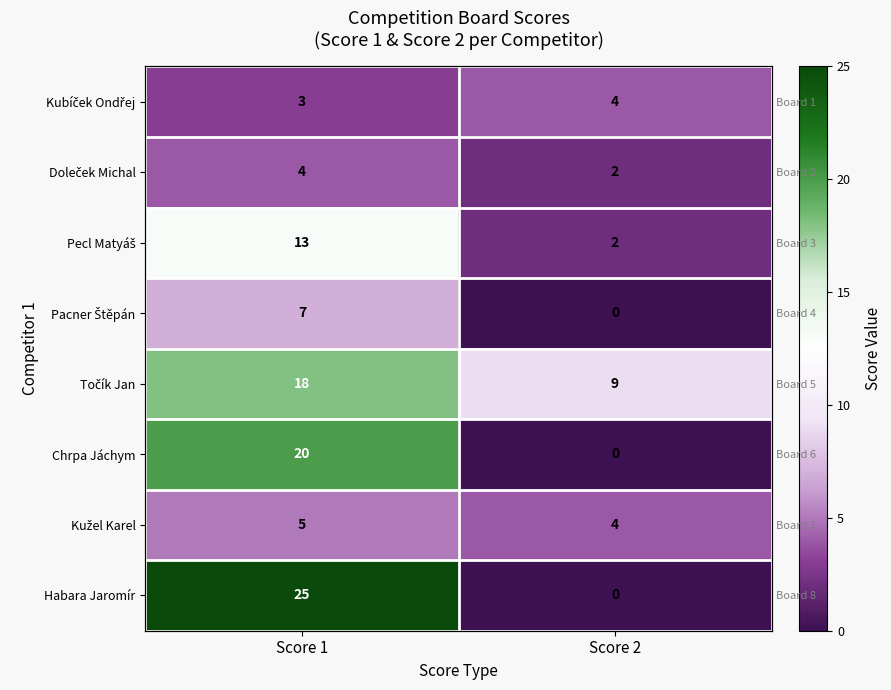

What is the spread (max minus min) of values at Score 1?

22